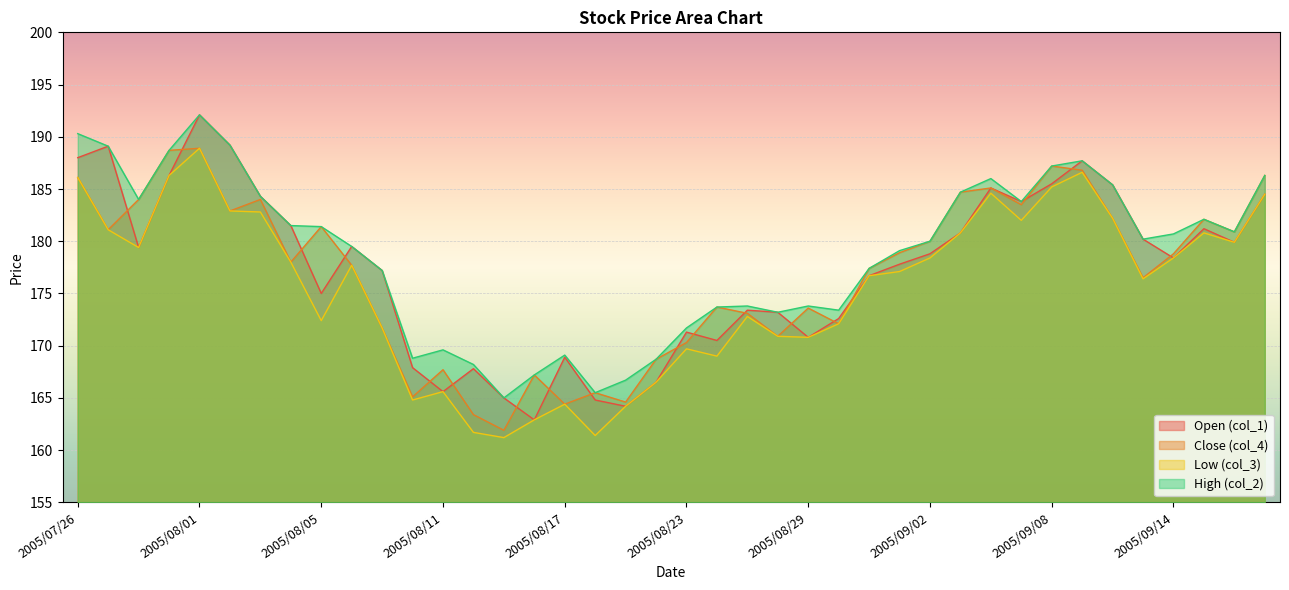

At which label does col_4 reach its minimum?

2005/08/15